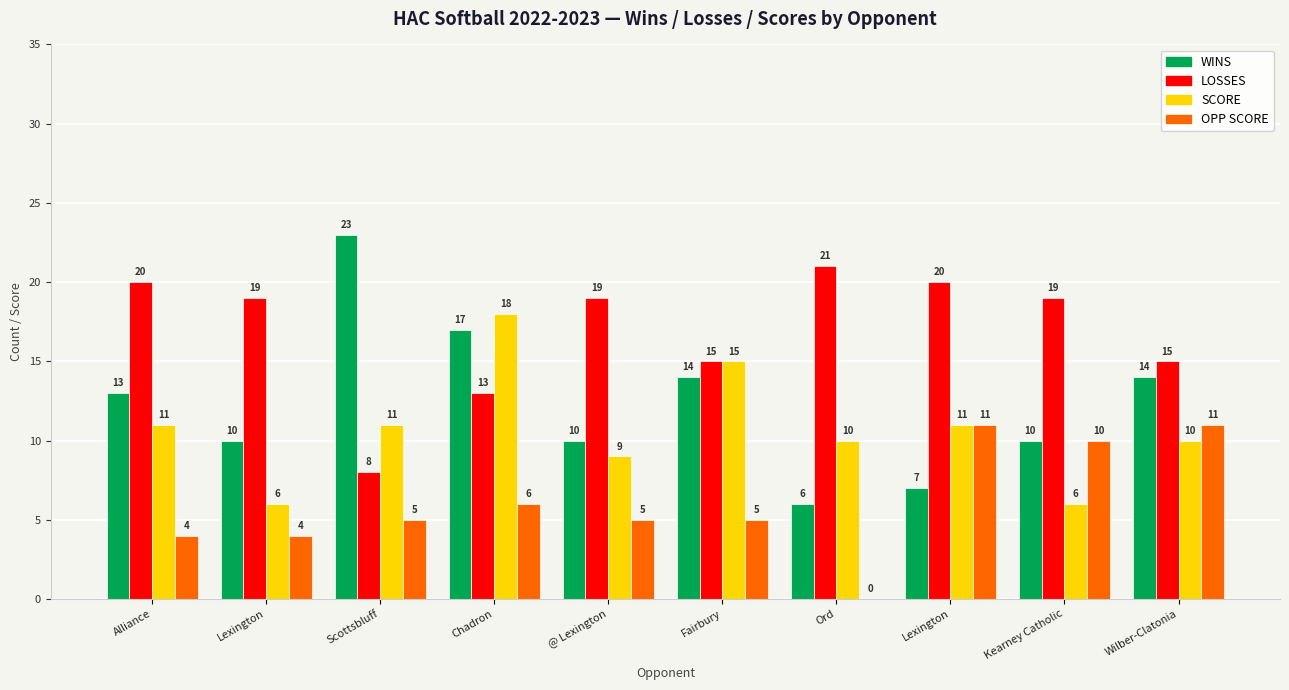

Rank the series by their average value, from lowest to highest.

OPP SCORE, SCORE, WINS, LOSSES